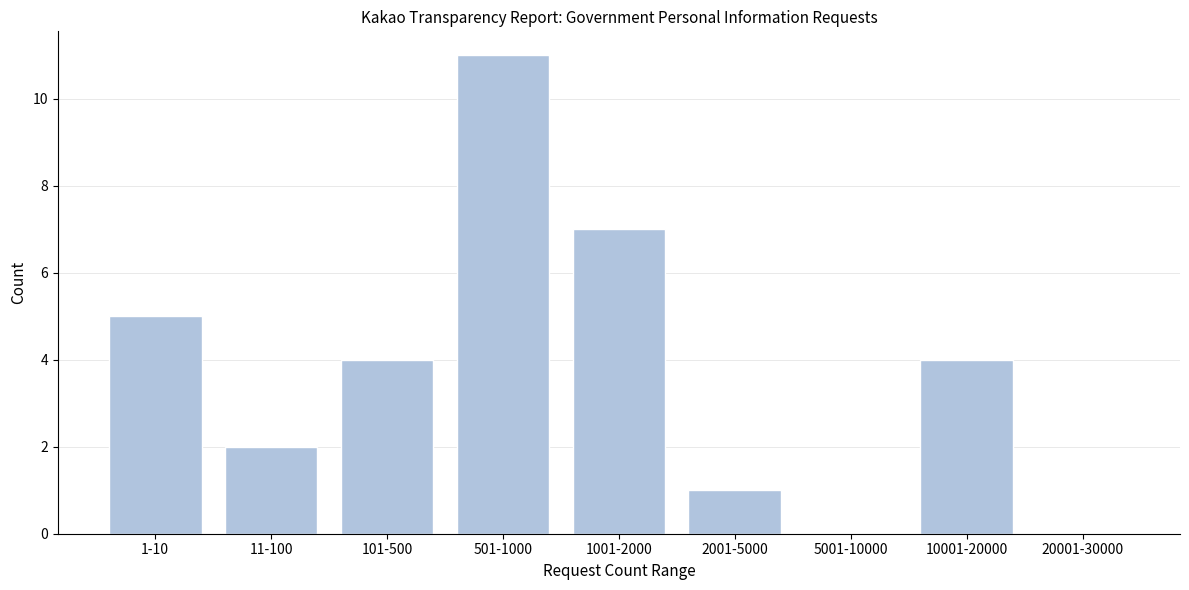

Reading left to right, what are all the values shown in this chart?

1-10=5	11-100=2	101-500=4	501-1000=11	1001-2000=7	2001-5000=1	5001-10000=0	10001-20000=4	20001-30000=0